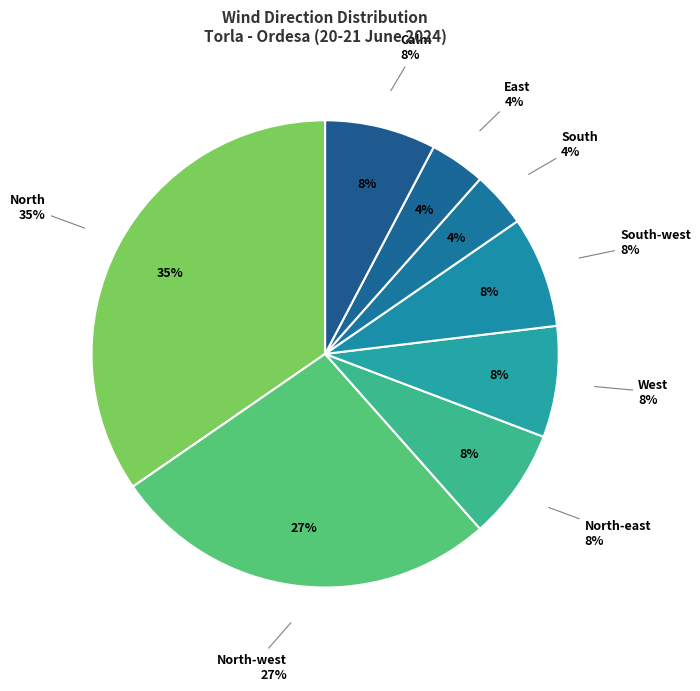

To the nearest percent, what is the combined percentage of West and North-west?

35%